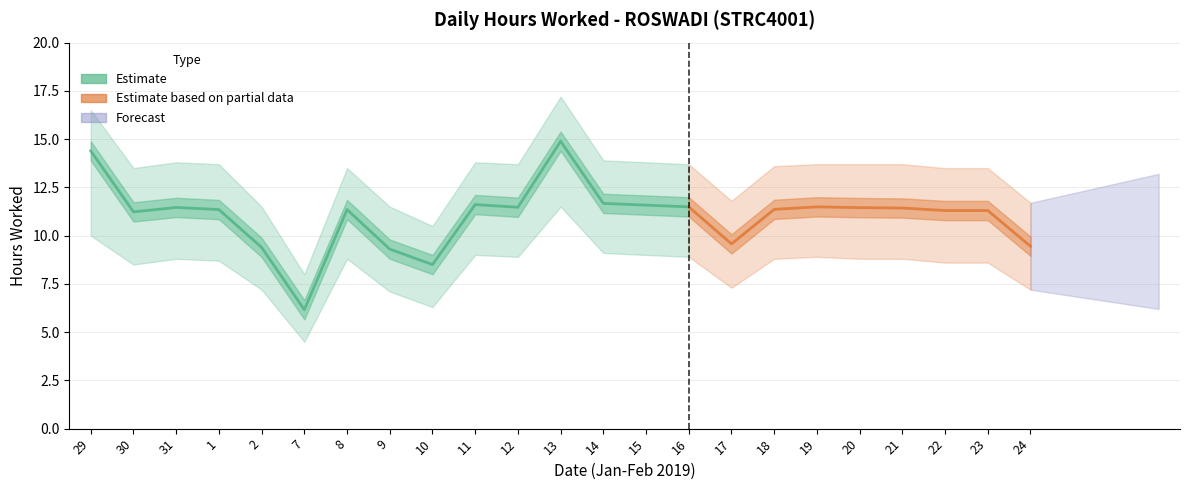

Between 21 and 31, which is larger?

31